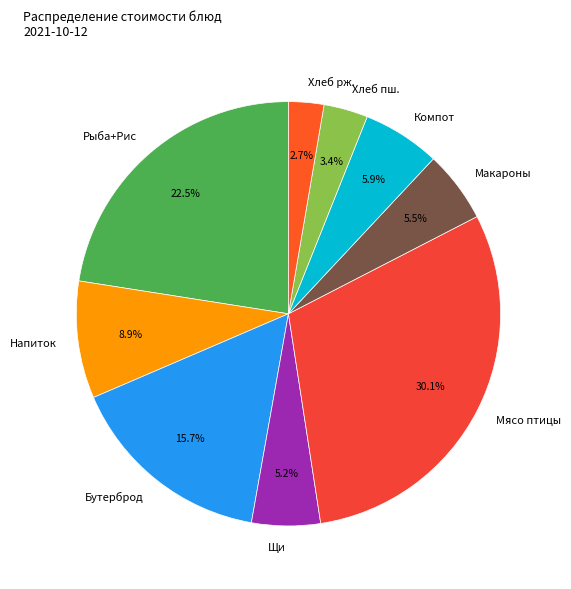

What percentage is NOT represented by Бутерброд?

84.3%